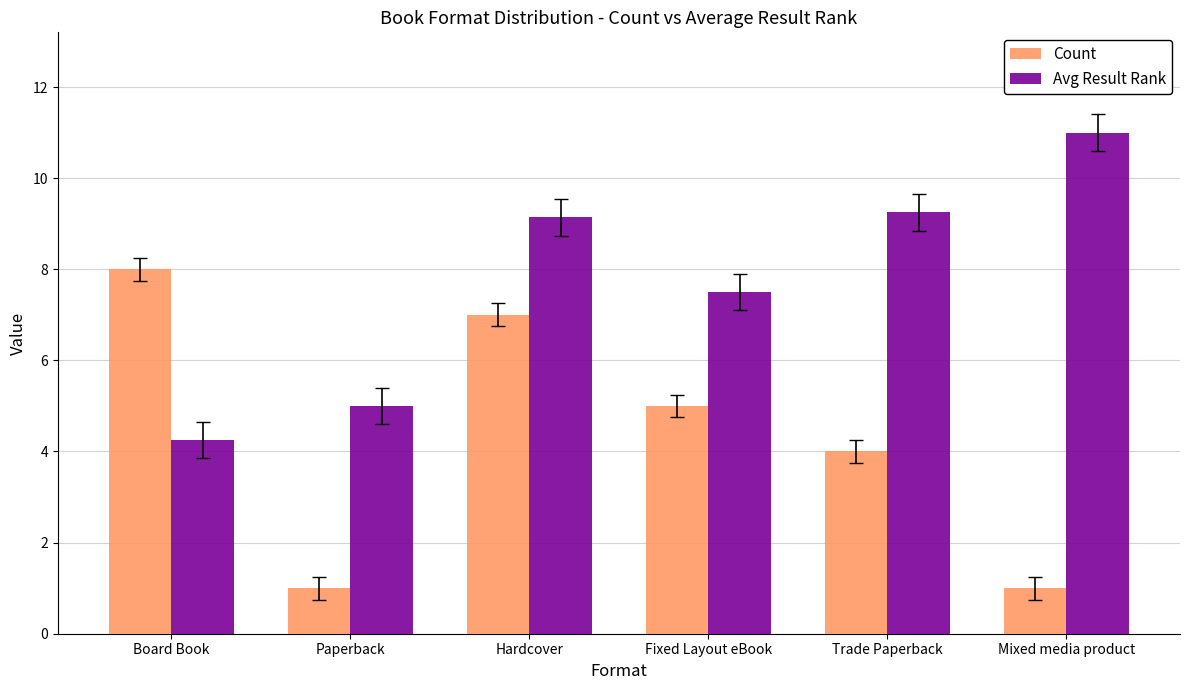

Read the Avg Result Rank value at Paperback.

5.0